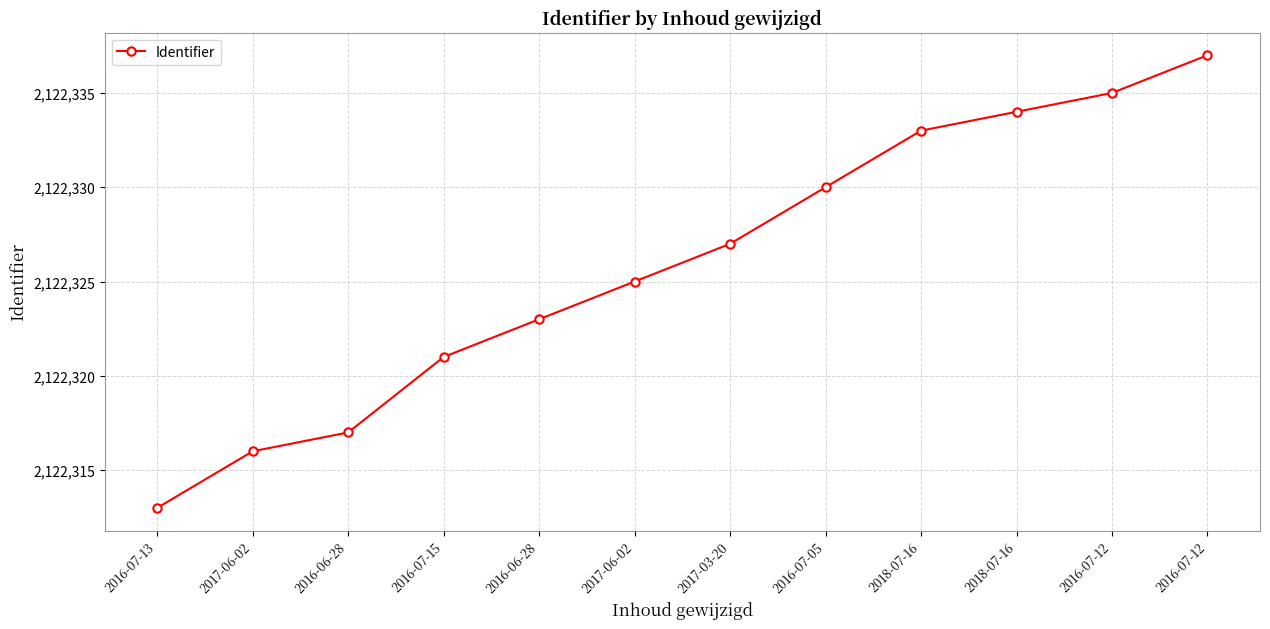

What is the sum of the values at 2016-06-28 and 2016-07-05?

4244647